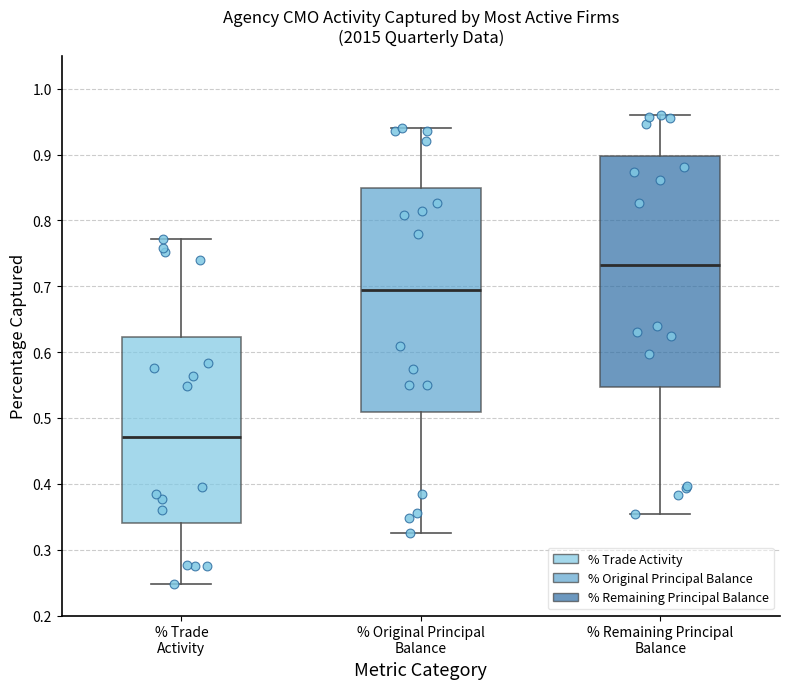

Which box's median line is the highest?

% Remaining Principal Balance